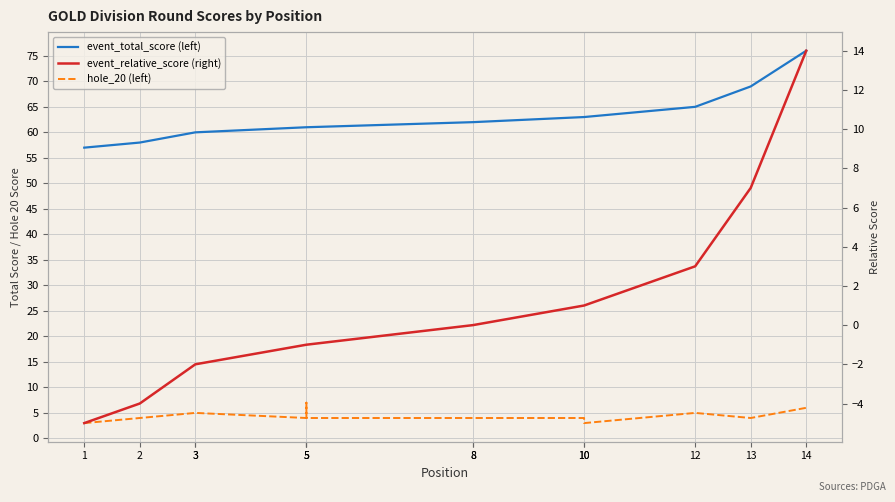

True or false: hole_20 (left) and event_total_score (left) cross at least once.

False